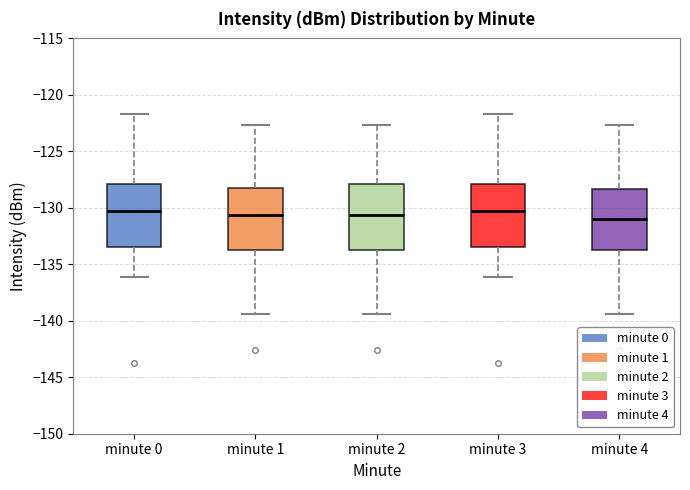

Where does the upper whisker of the box for minute 2 end on the y-axis? The values are not printed on the chart, so give them approximately, as read against the axis.

-122.5